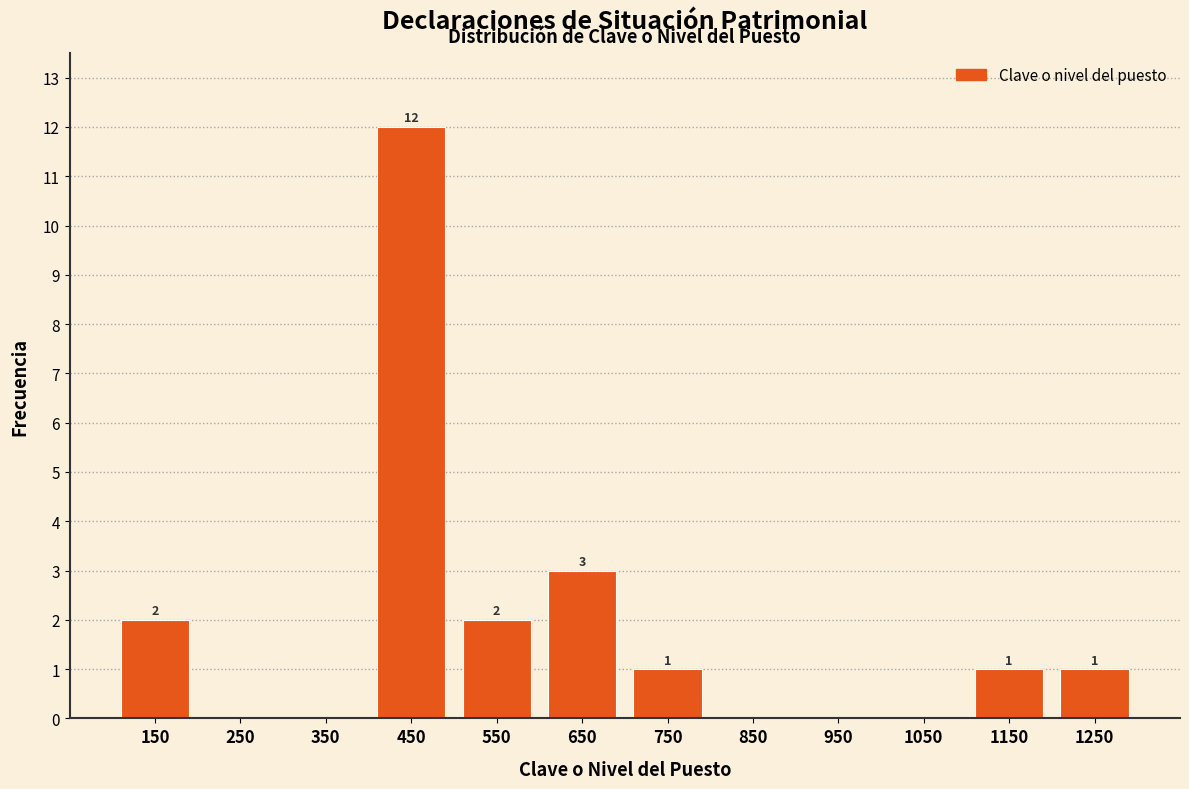

Which range on the x-axis has the tallest bar?

400 to 500